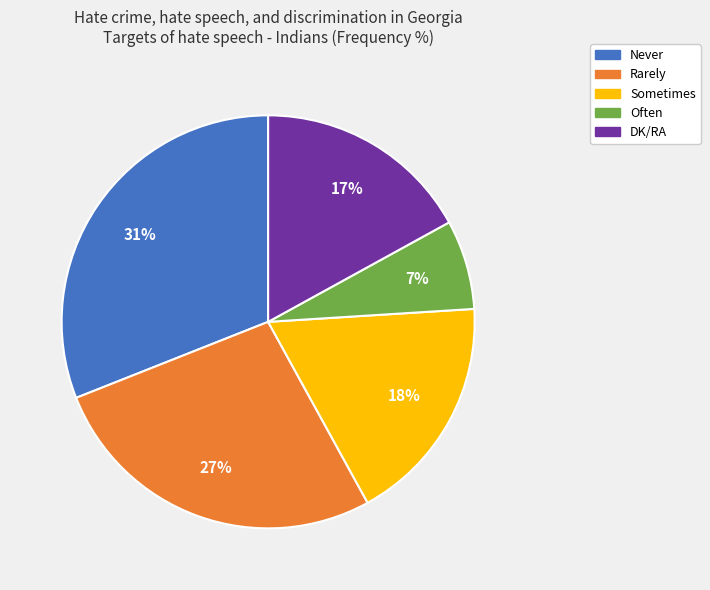

To the nearest percent, what is the average slice percentage?

20%